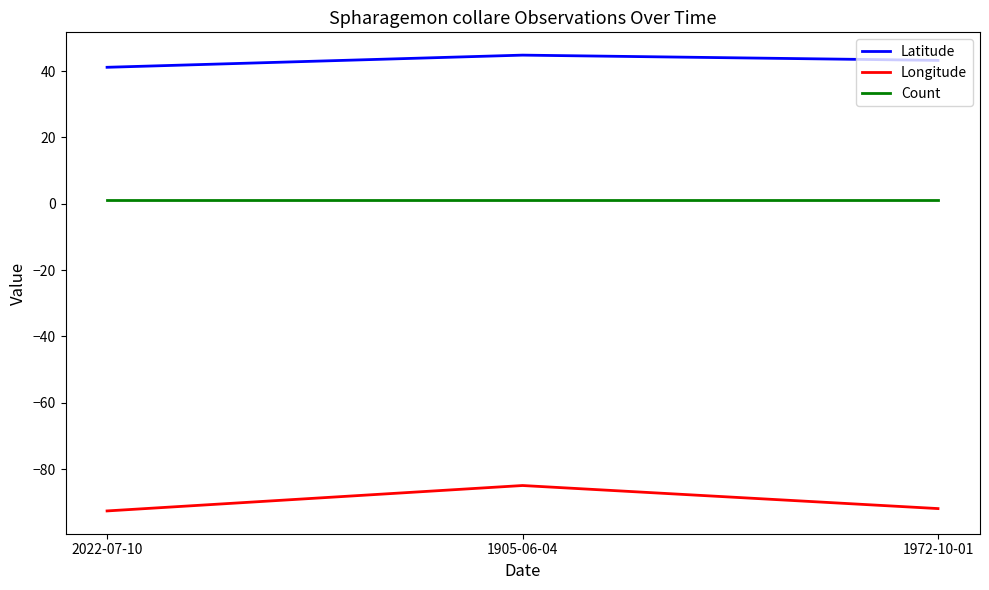

True or false: Longitude has a value of -91.9 at 1972-10-01.

True